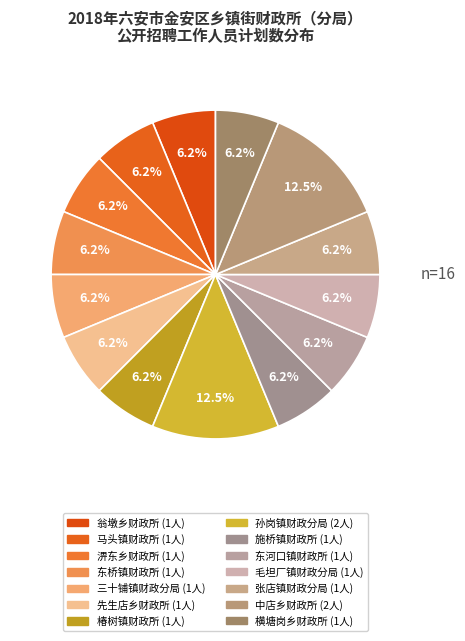

Approximately how many times larger is the value at 毛坦厂镇财政分局 compared to 中店乡财政所?

0.5